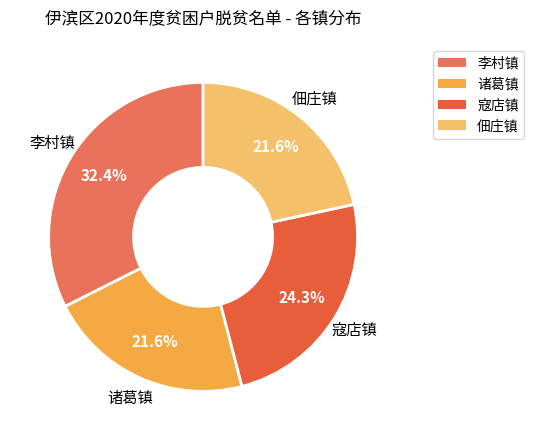

What percentage do 寇店镇 and 李村镇 together represent?

56.8%